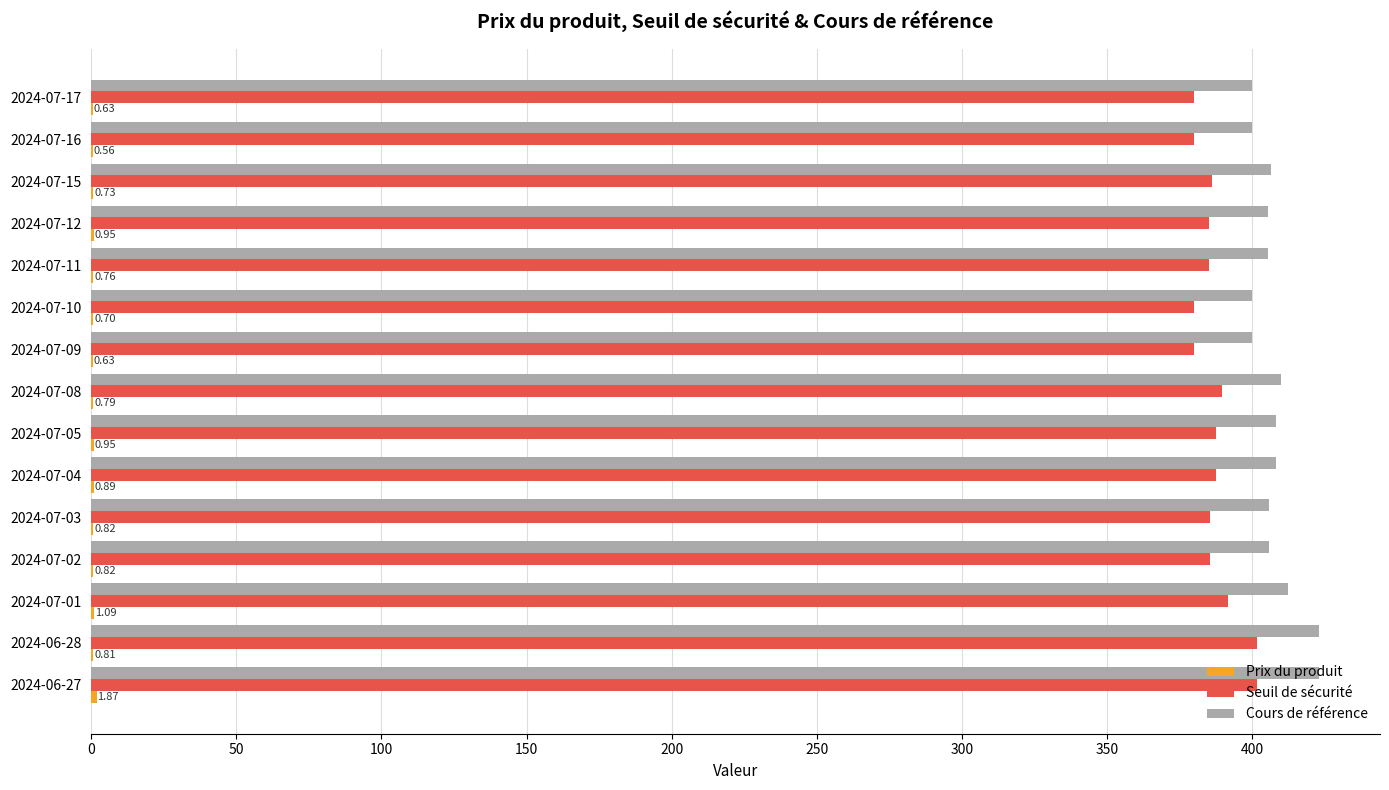

Which series has the largest total across all categories?

Cours de référence